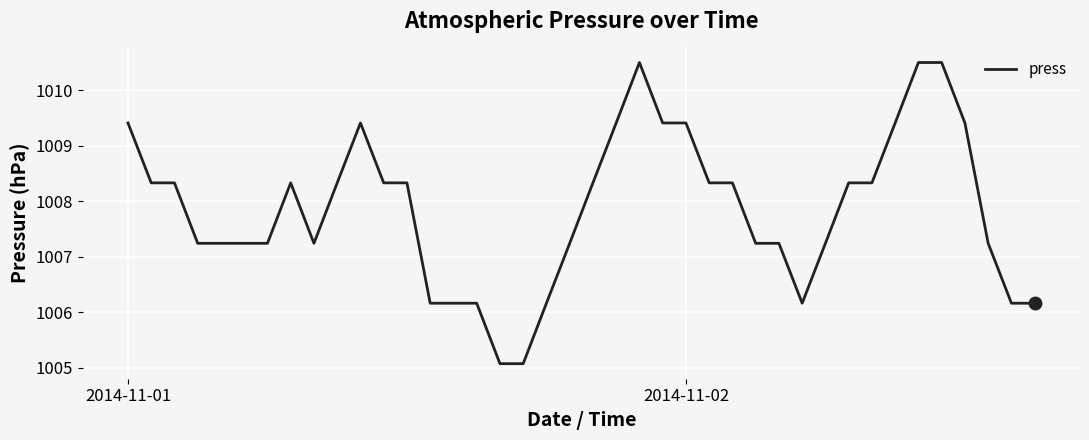

What is the difference between the second highest and minimum values?

5.4